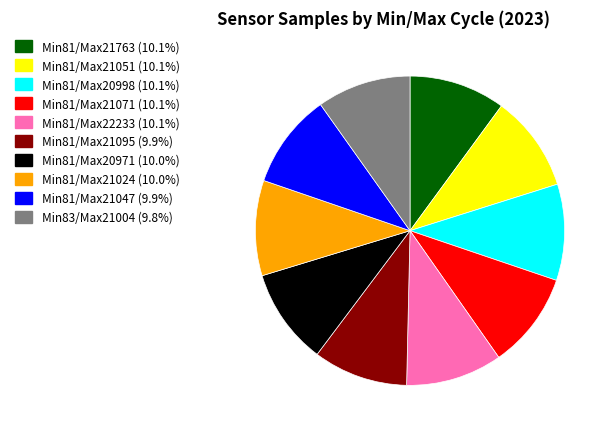

Approximately how many times larger is the value at Min81/Max21071 (10.1%) compared to Min81/Max21095 (9.9%)?

1.0